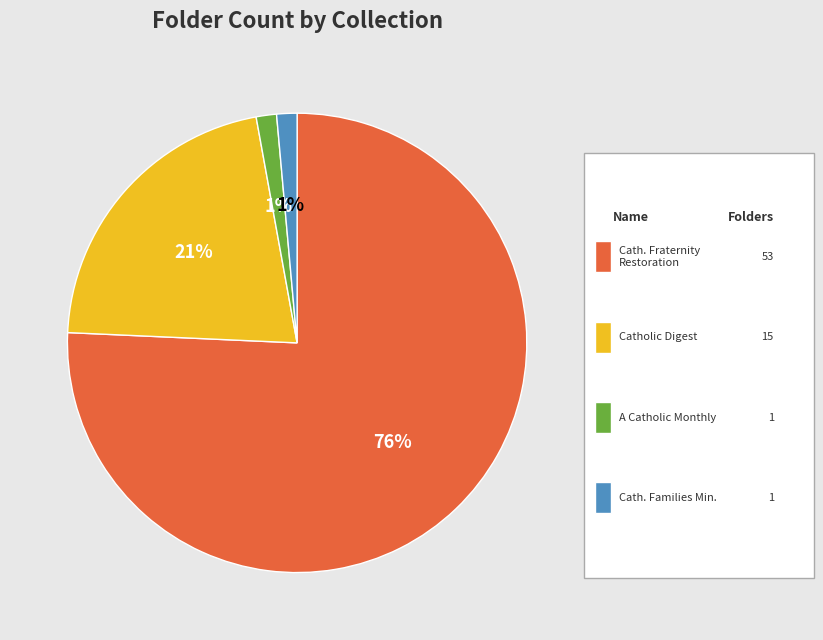

Does any single category account for the majority?

Yes